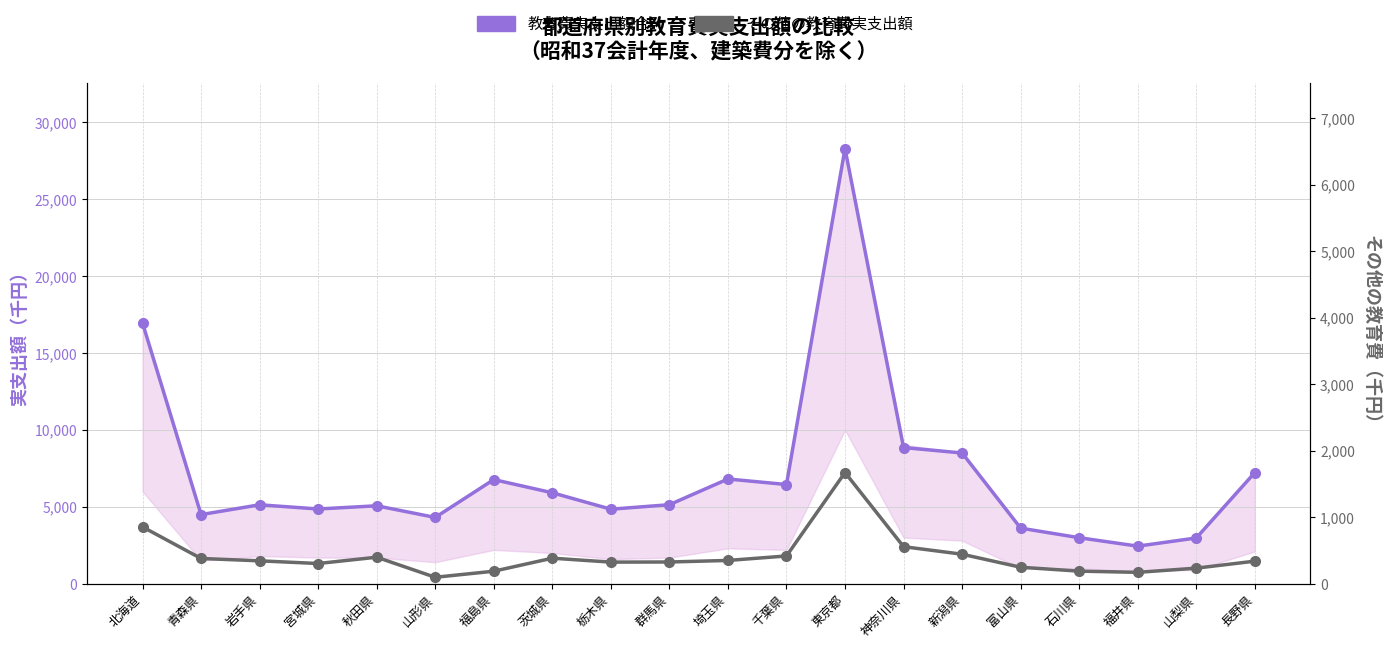

True or false: その他の教育費実支出額 has a value of 774913 at 新潟県.

False